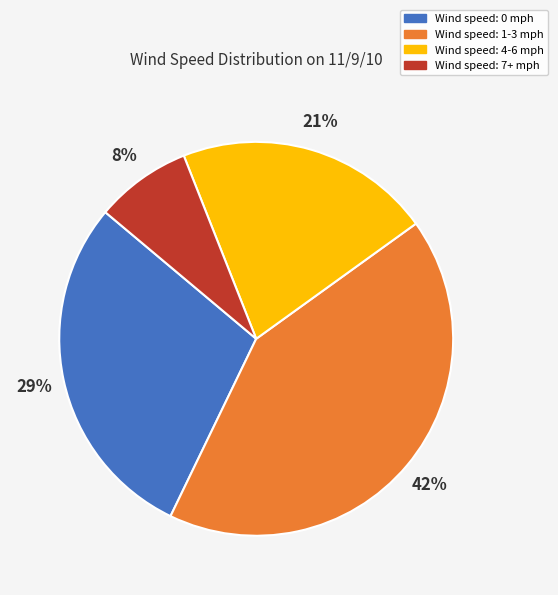

Is there a majority slice in this chart?

No